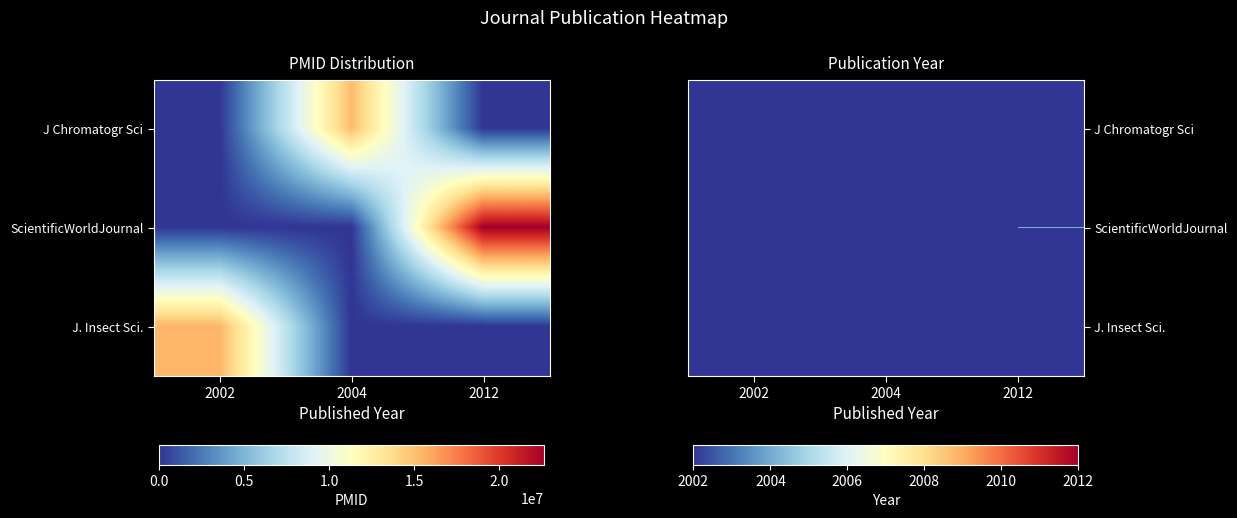

At 2012, list the series in order from smallest to largest.

J Chromatogr Sci, J. Insect Sci., ScientificWorldJournal